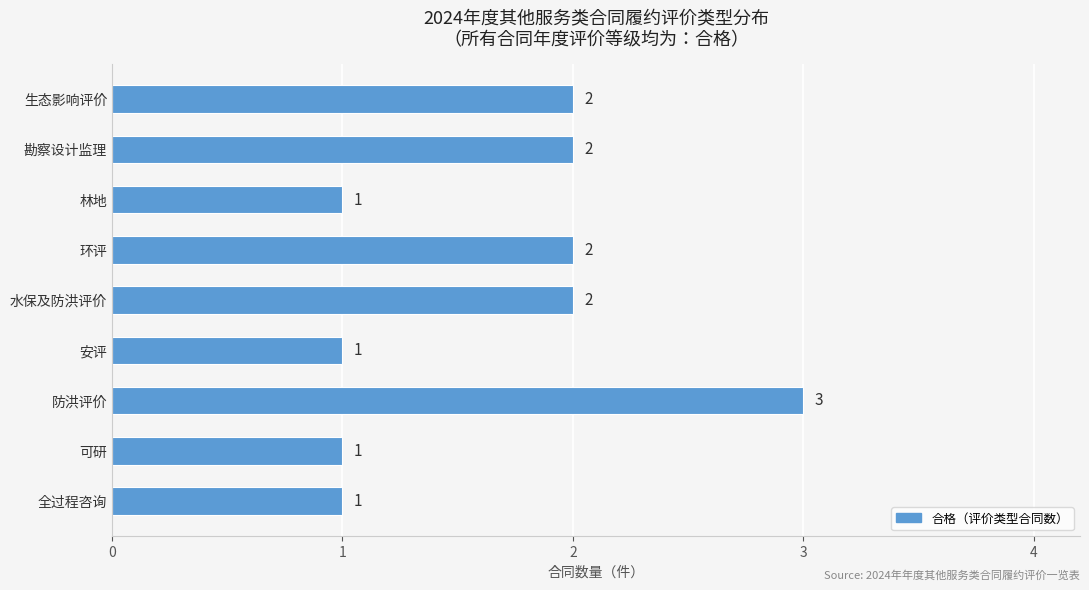

True or false: the data shows 1 at 安评.

True